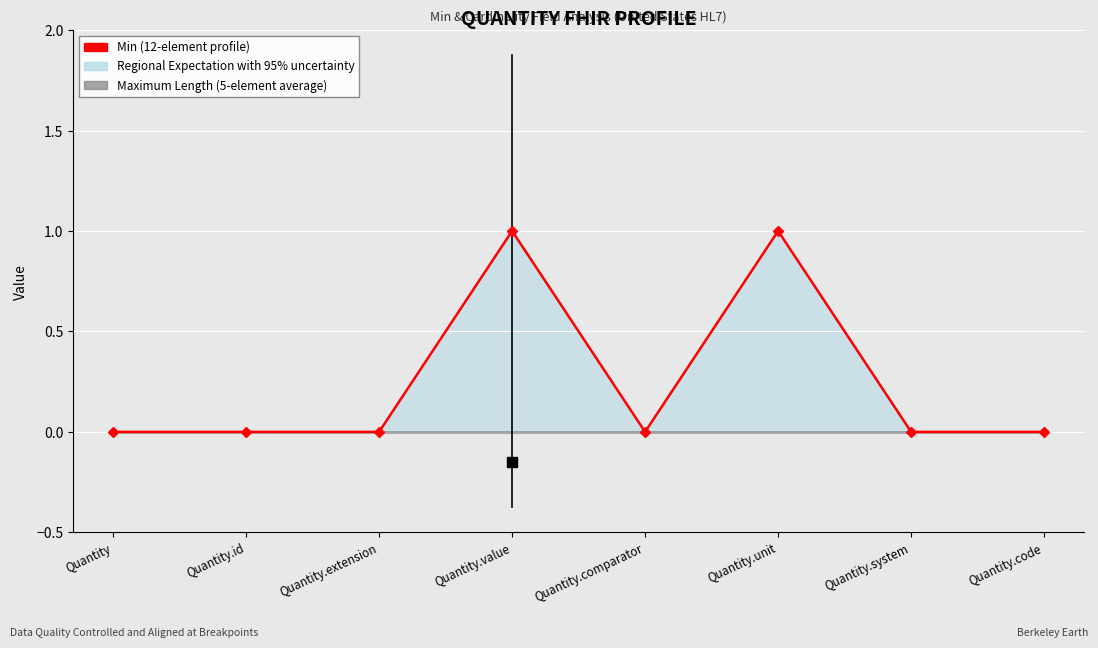

What is the label of the 8th point from the right?

Quantity